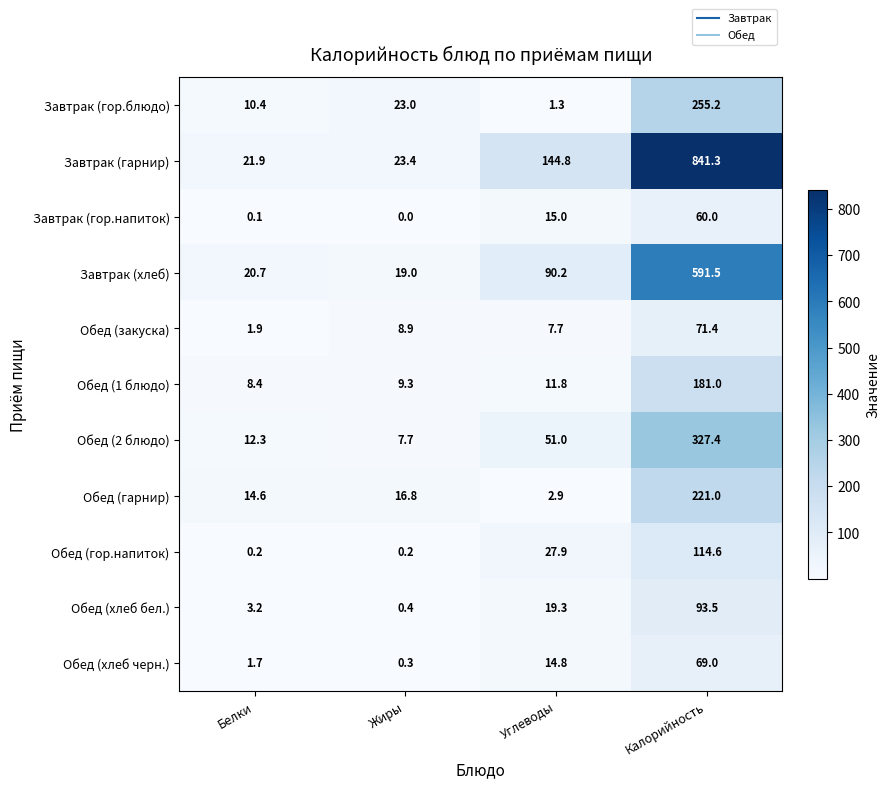

What is the difference between the highest and lowest values at Углеводы?

143.5